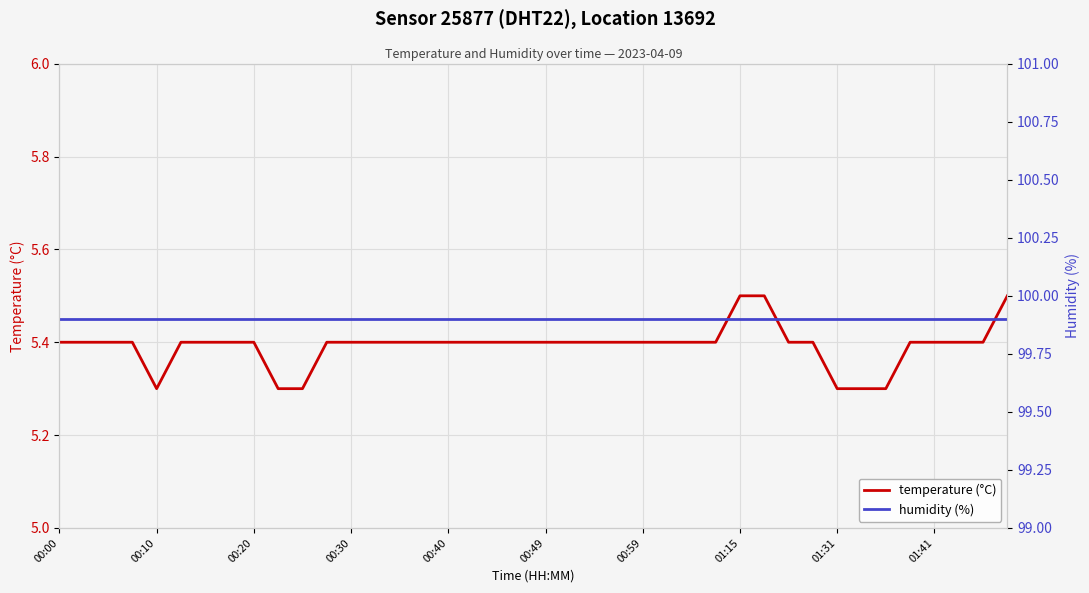

What is the approximate value of humidity (%) at 27?

99.9